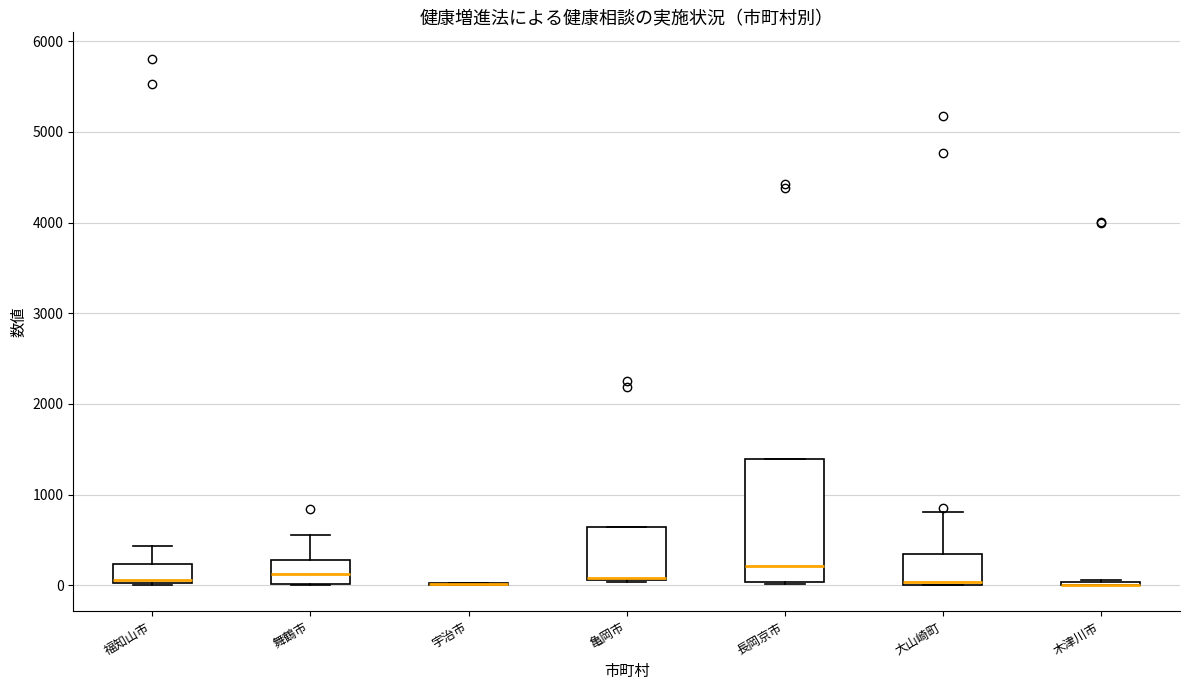

Reading left to right, read every box against the y-axis: the position of its median line, the range the box covers, and the ends of its whiskers. The values are not printed on the chart, so give them approximately, as read against the axis.

福知山市: median 100, box 0 to 200, whiskers 0 to 400
舞鶴市: median 100, box 0 to 300, whiskers 0 to 600
宇治市: box collapsed to a line at 0, whiskers 0 to 0
亀岡市: median 100 (drawn on the box's lower edge), box 100 to 600, whiskers 0 to 600
長岡京市: median 200, box 0 to 1400, whiskers 0 to 1400
大山崎町: median 0 (just above the box's lower edge), box 0 to 300, whiskers 0 to 800
木津川市: box collapsed to a line at 0, whiskers 0 to 100